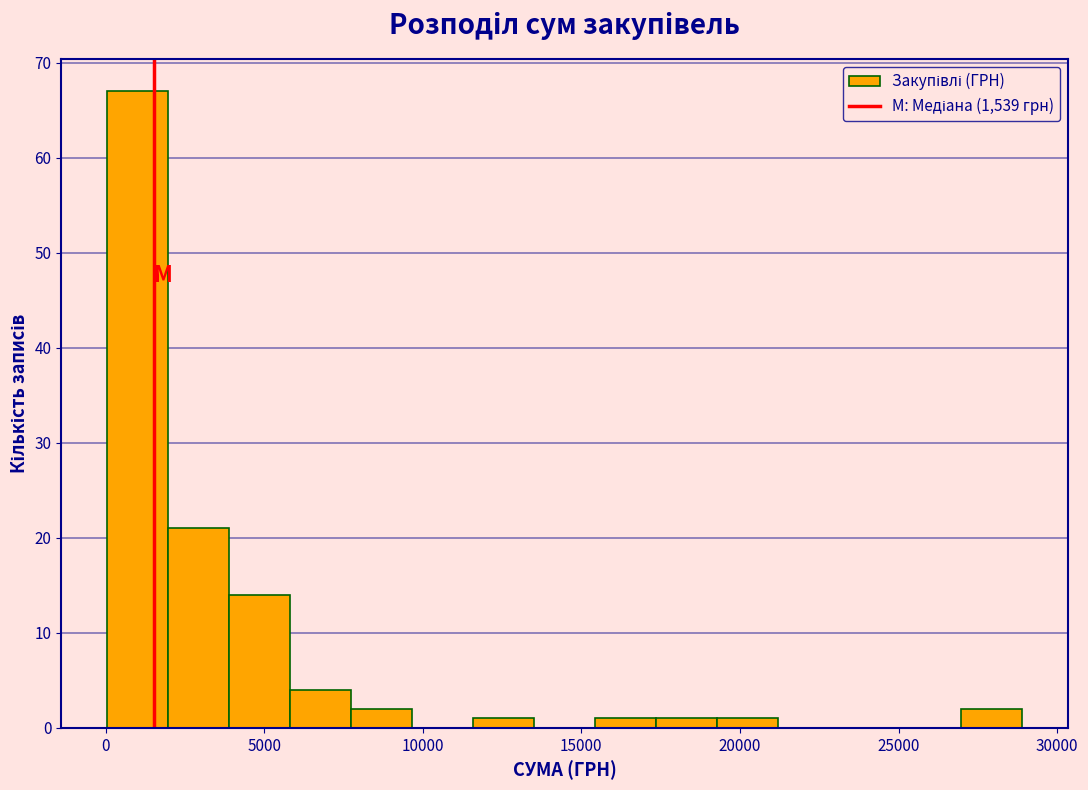

Read against the x-axis, roughly where is the centre of the tallest bar?

1000